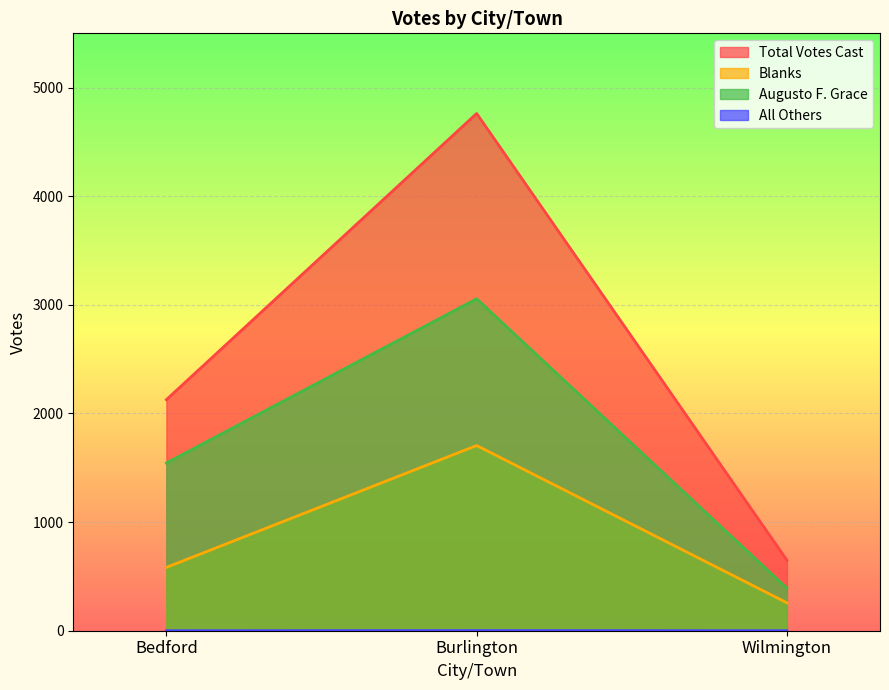

Reading left to right, transcribe all the data shown in this chart.

Augusto F. Grace: 1544	3056	392
All Others: 0	1	0
Blanks: 583	1705	257
Total Votes Cast: 2127	4762	649